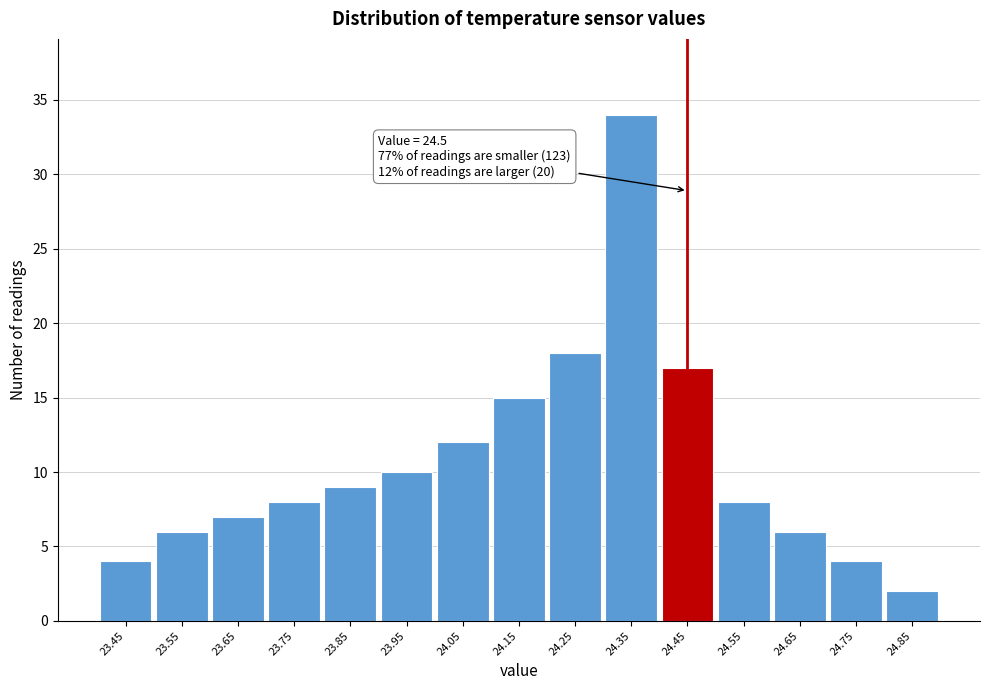

Reading left to right, extract all data points from this chart.

4	6	7	8	9	10	12	15	18	34	17	8	6	4	2